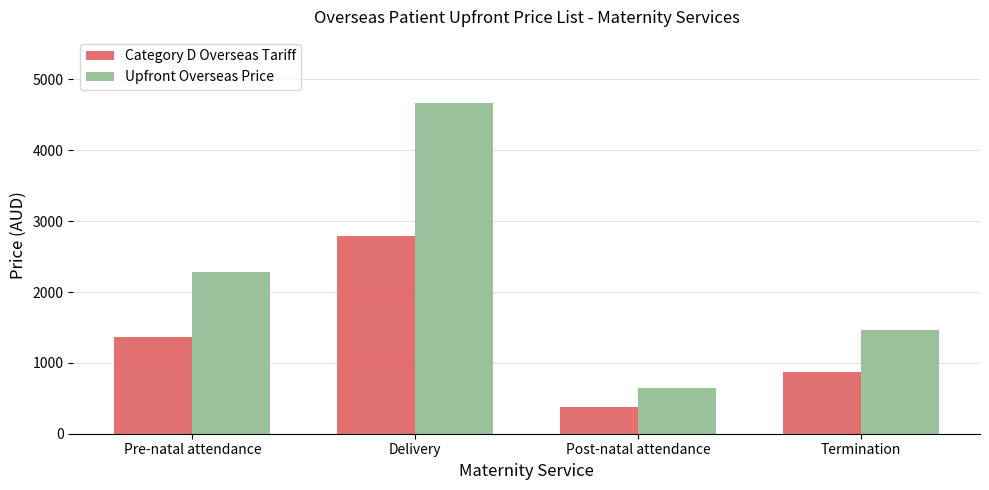

Reading left to right, list all the values displayed in this chart.

Category D Overseas Tariff: 1358.4	2785.0	382.9	875.8
Upfront Overseas Price: 2276.4	4667.0	641.7	1467.6